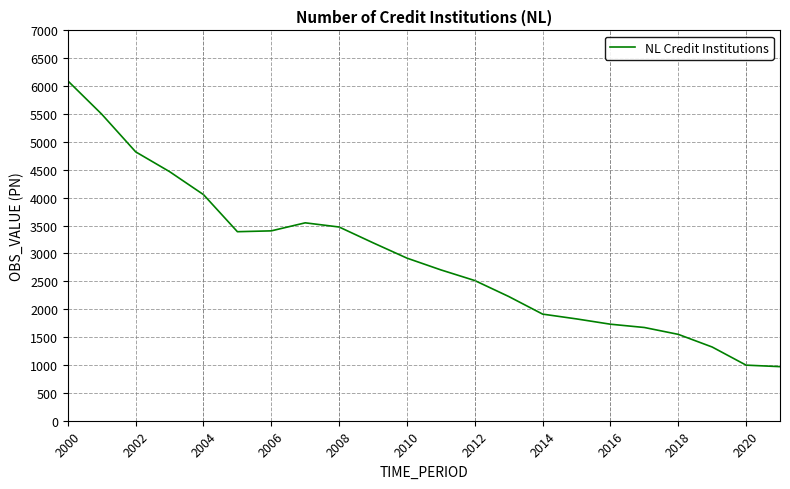

What is the difference between the maximum and minimum values?

5125